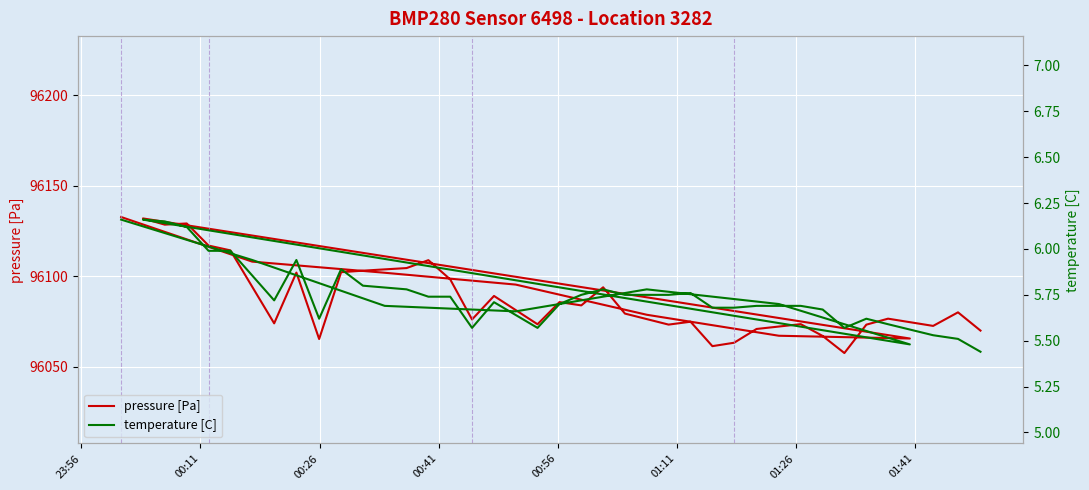

Where is pressure [Pa] nearest to the value 96095?

00:41